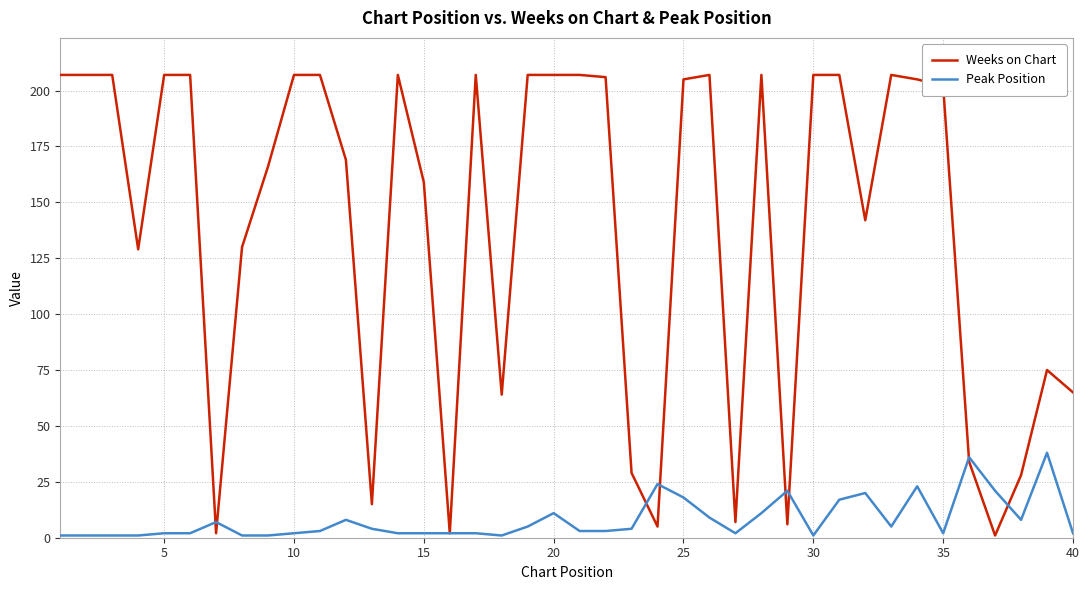

List the series in order of their peak value, highest first.

Weeks on Chart, Peak Position